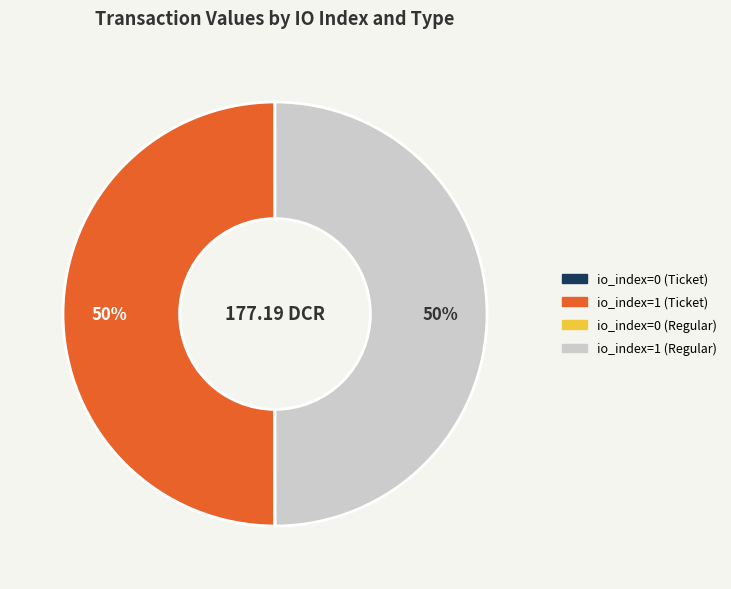

Is the sum of io_index=1 (Regular) and io_index=1 (Ticket) greater than half?

Yes